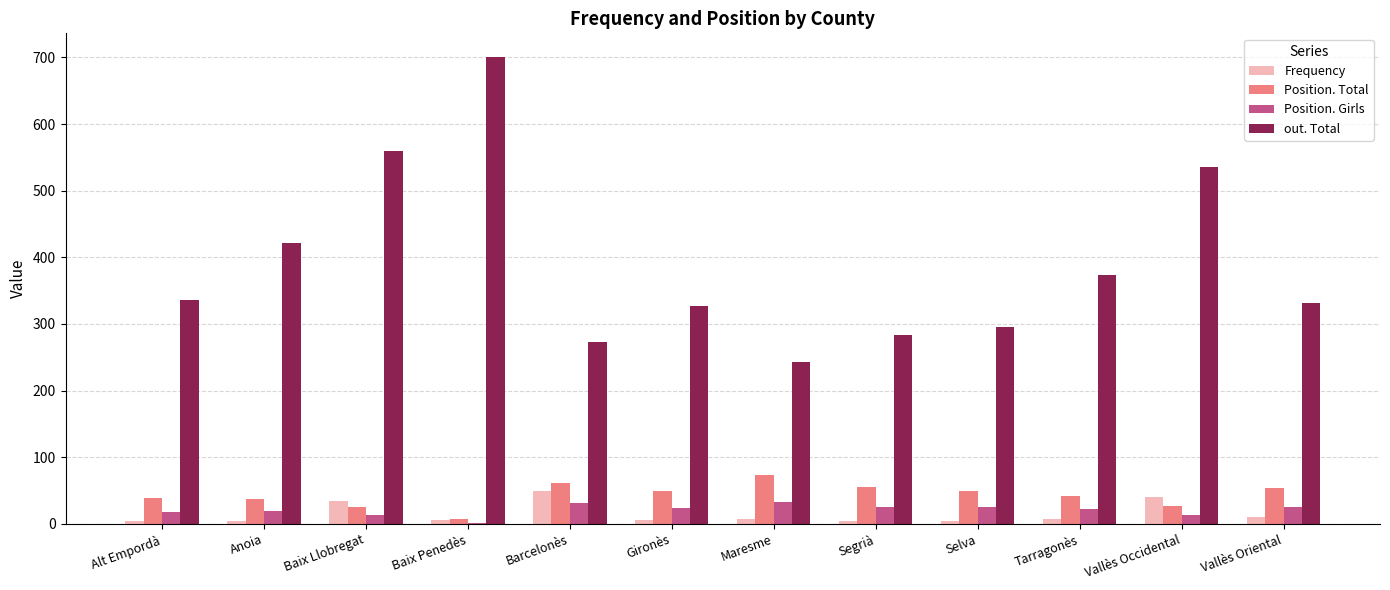

At which category does the chart reach its peak across all series?

Baix Penedès